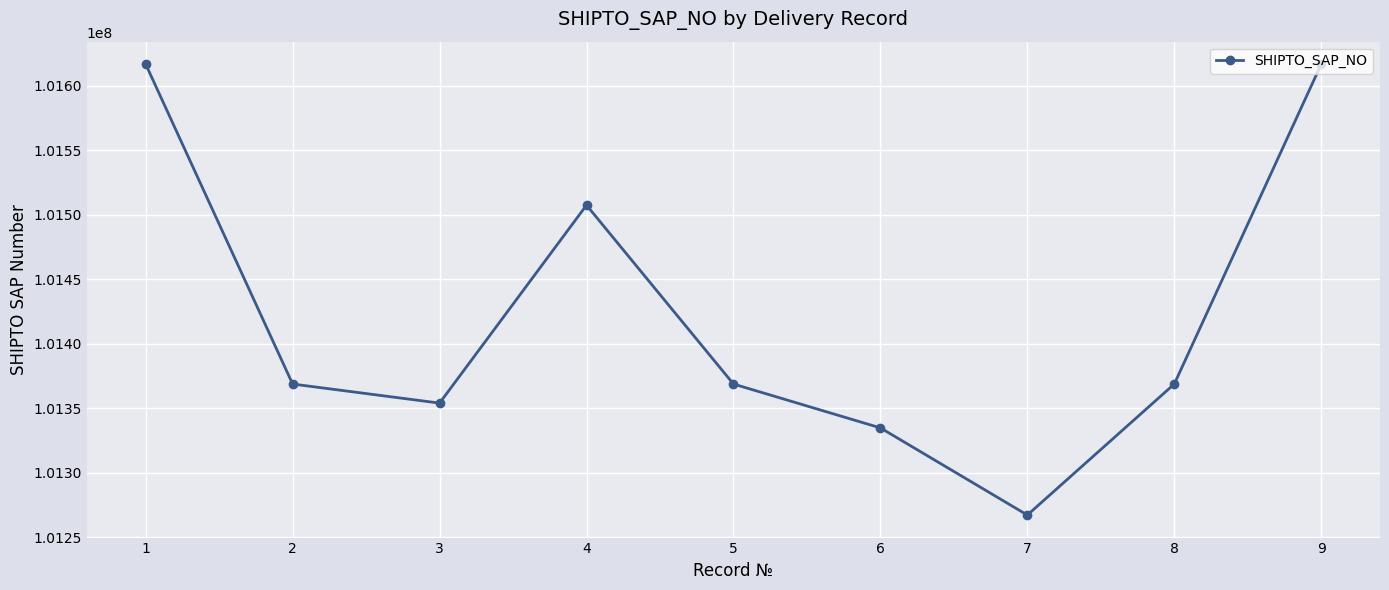

What is the sum of the values at 4 and 6?

202842005